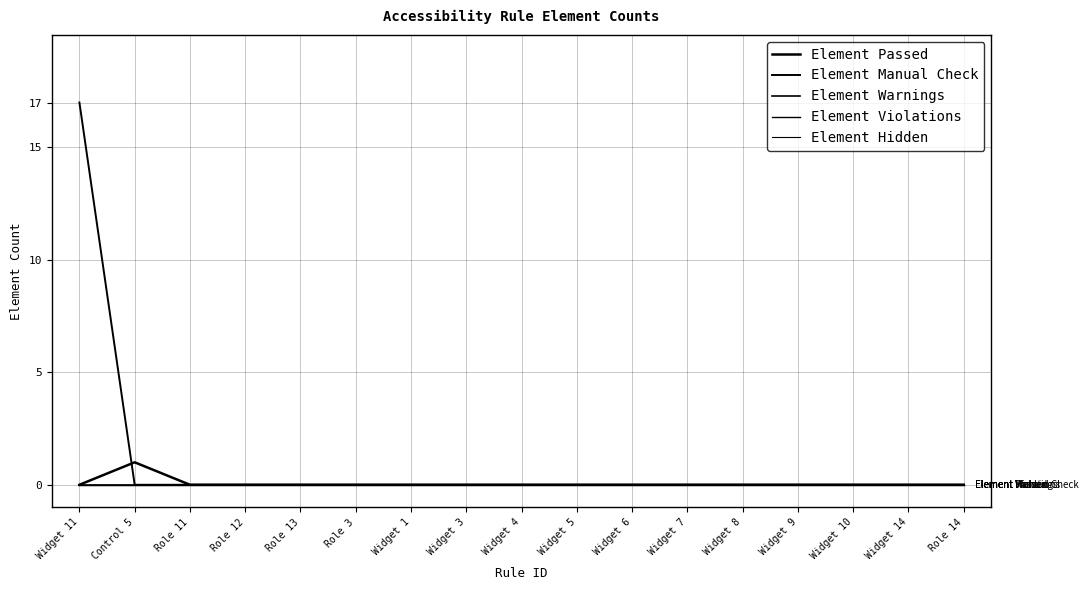

Does the chart display data point markers on the line(s)?

No